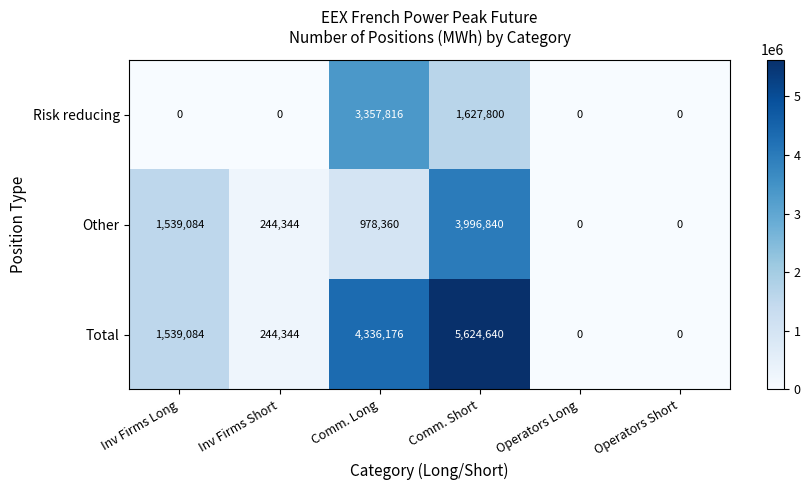

List the series in order of their peak value, highest first.

Total, Other, Risk reducing